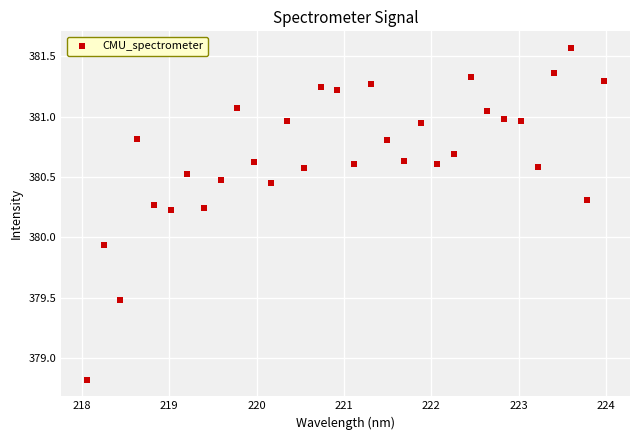

What is the range of X values (max minus min)?

5.9